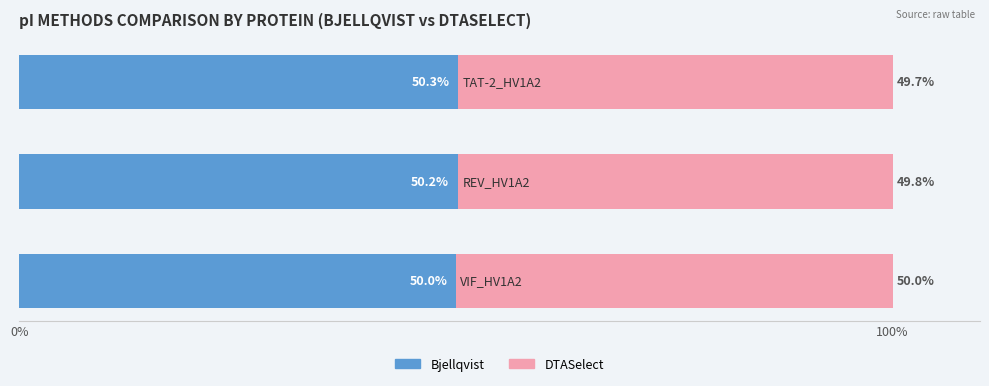

What is the difference between the maximum and minimum values in the Bjellqvist series?

0.3